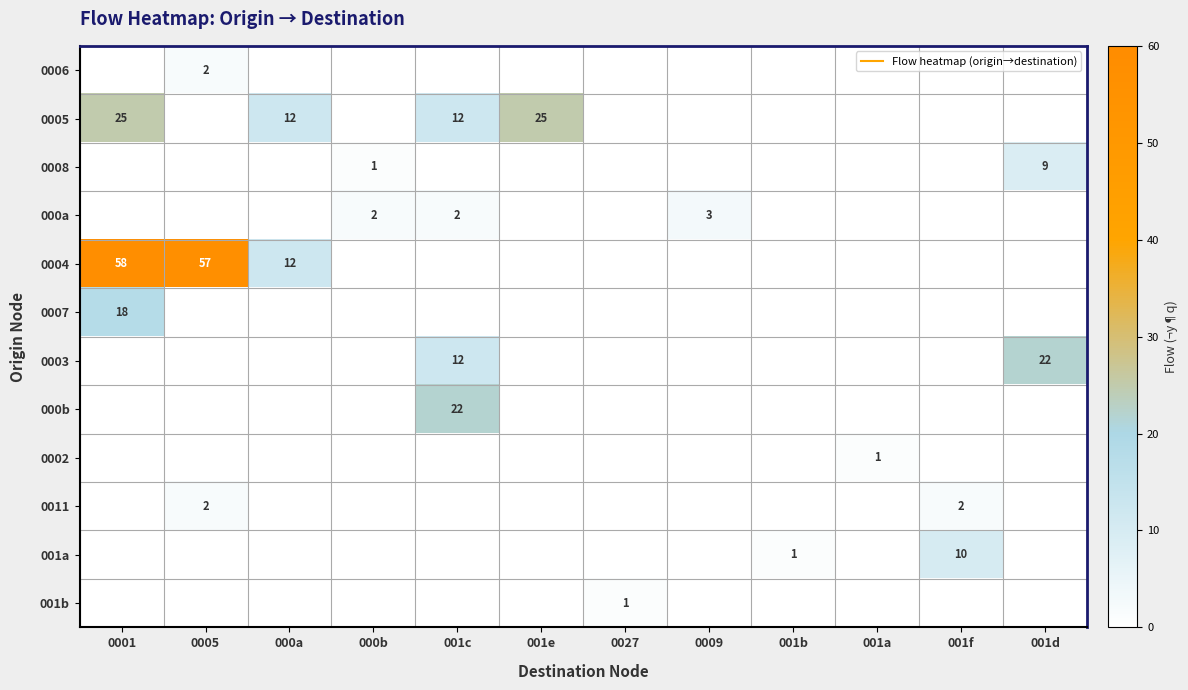

At 001d, list the series in order from smallest to largest.

0006, 0005, 000a, 0004, 0007, 000b, 0002, 0011, 001a, 001b, 0008, 0003